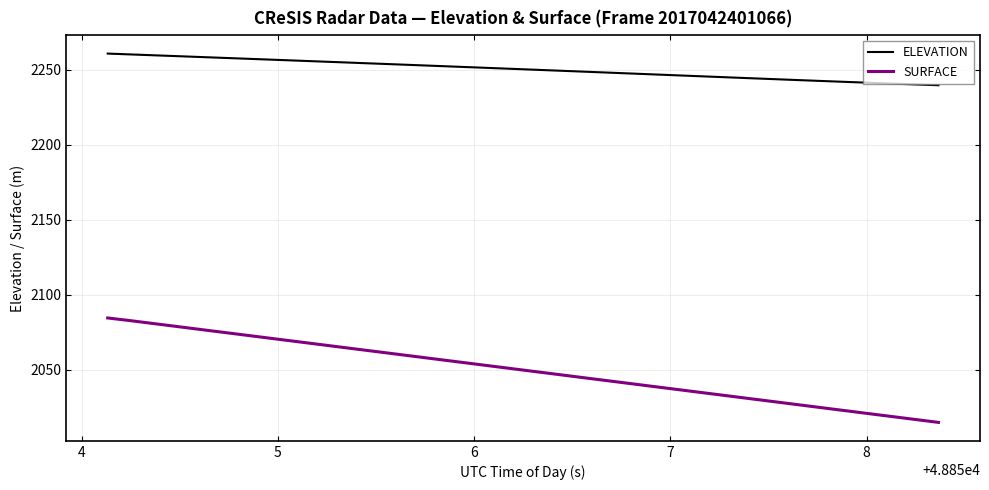

What is the lowest value of the SURFACE series?

2014.9